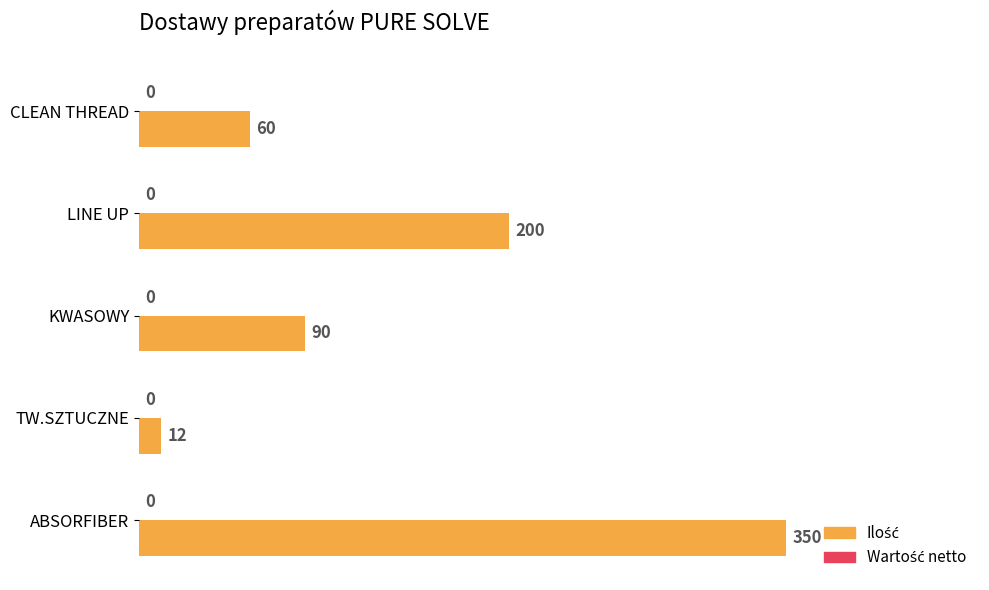

Are the bars horizontal?

Yes